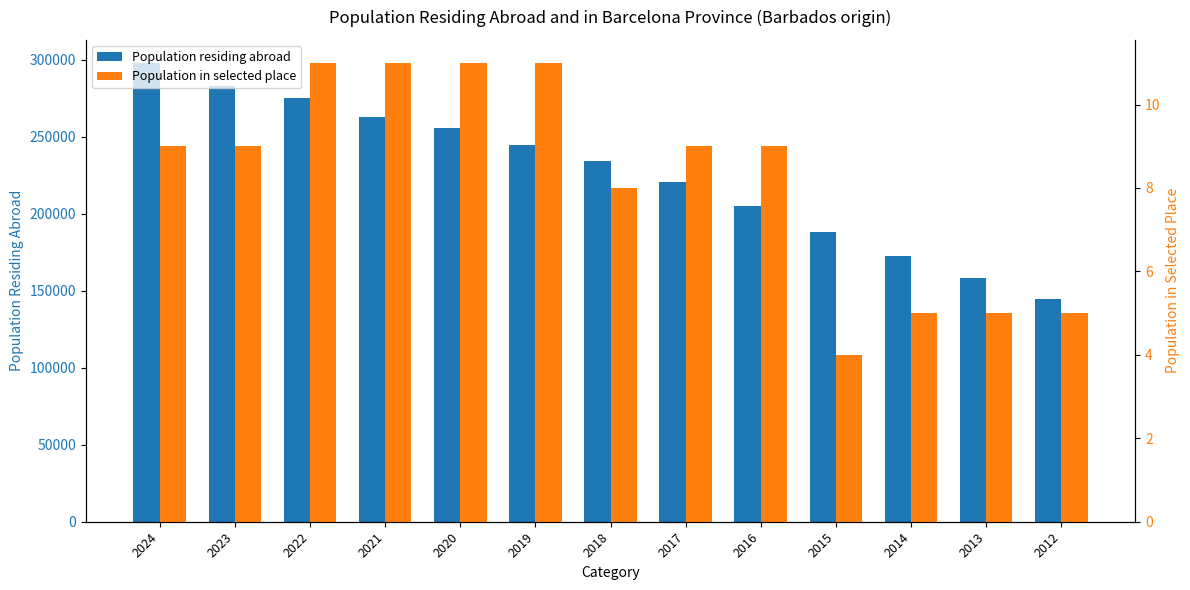

Is the value of Population in selected place at 2023 greater than the value of Population residing abroad at 2020?

No